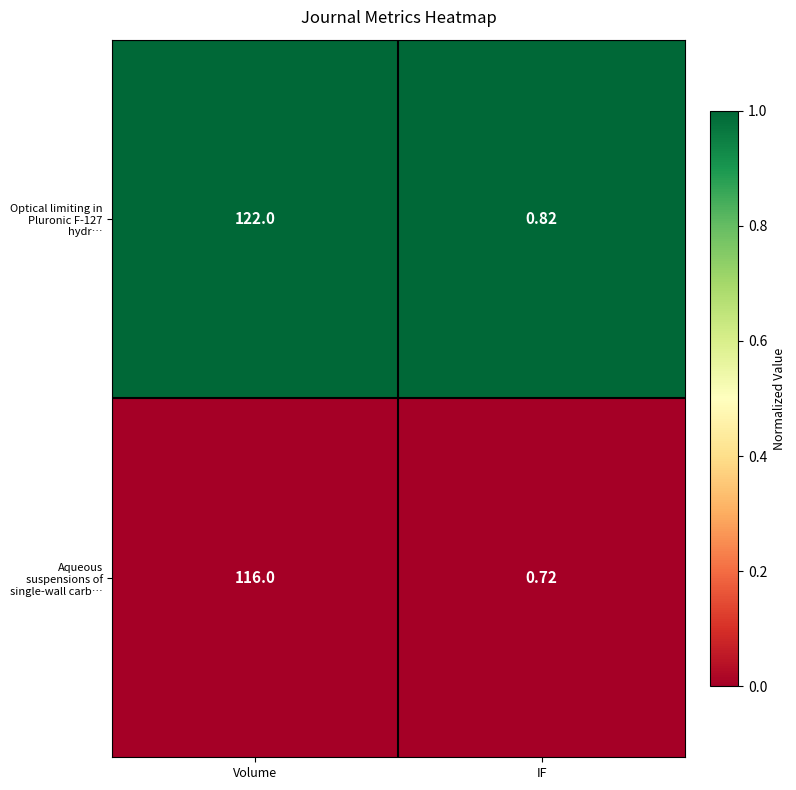

Which series has the widest spread of values?

Optical limiting in Pluronic F-127 hydr…